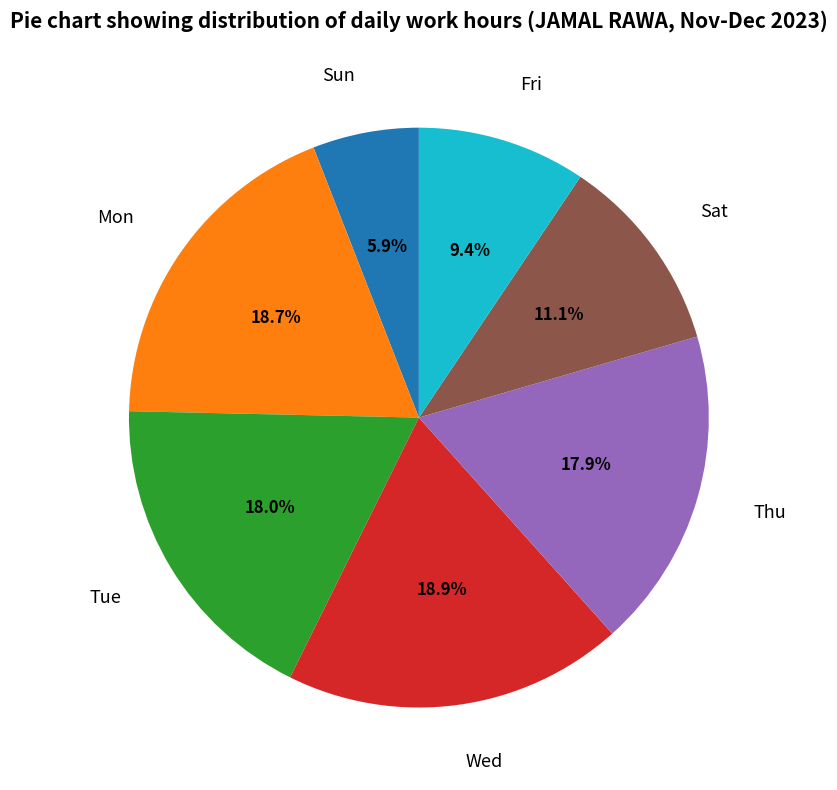

What portion of the pie excludes Sun?

94.1%